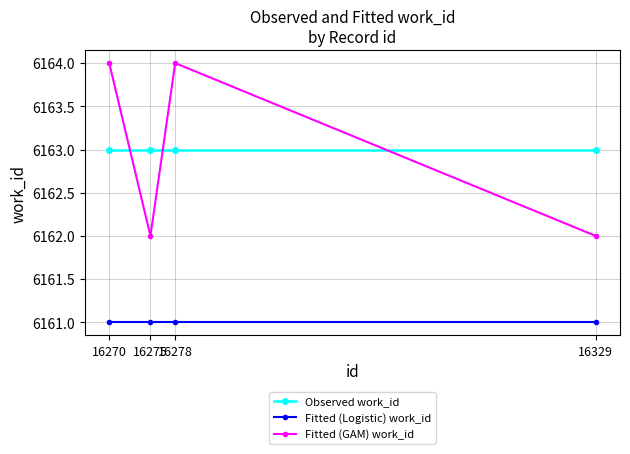

Is the value of Fitted (Logistic) work_id at 16270 greater than the value of Fitted (GAM) work_id at 16329?

No